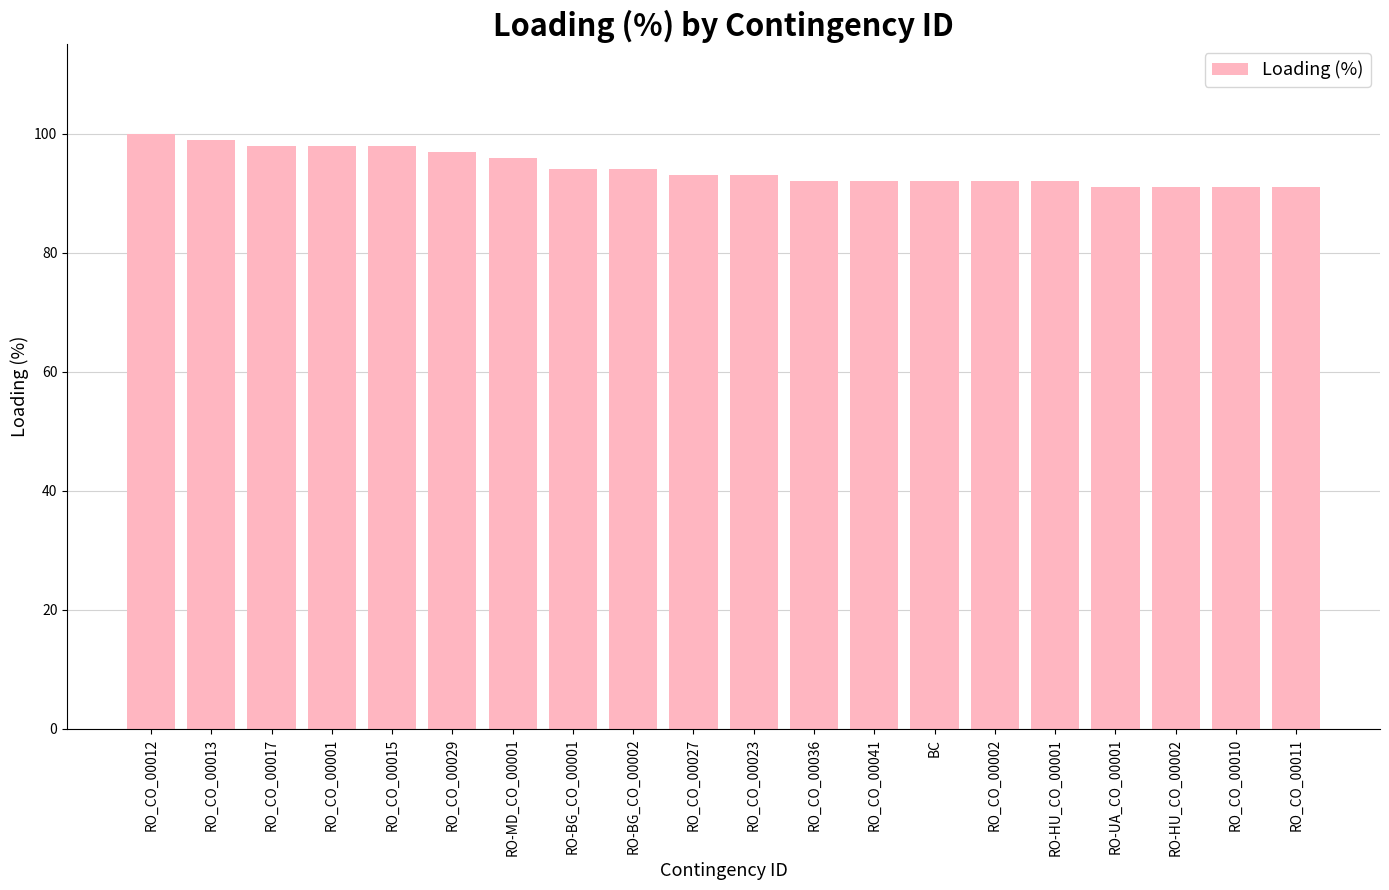

Reading left to right, extract all data points from this chart.

RO_CO_00012=100	RO_CO_00013=99	RO_CO_00017=98	RO_CO_00001=98	RO_CO_00015=98	RO_CO_00029=97	RO-MD_CO_00001=96	RO-BG_CO_00001=94	RO-BG_CO_00002=94	RO_CO_00027=93	RO_CO_00023=93	RO_CO_00036=92	RO_CO_00041=92	BC=92	RO_CO_00002=92	RO-HU_CO_00001=92	RO-UA_CO_00001=91	RO-HU_CO_00002=91	RO_CO_00010=91	RO_CO_00011=91